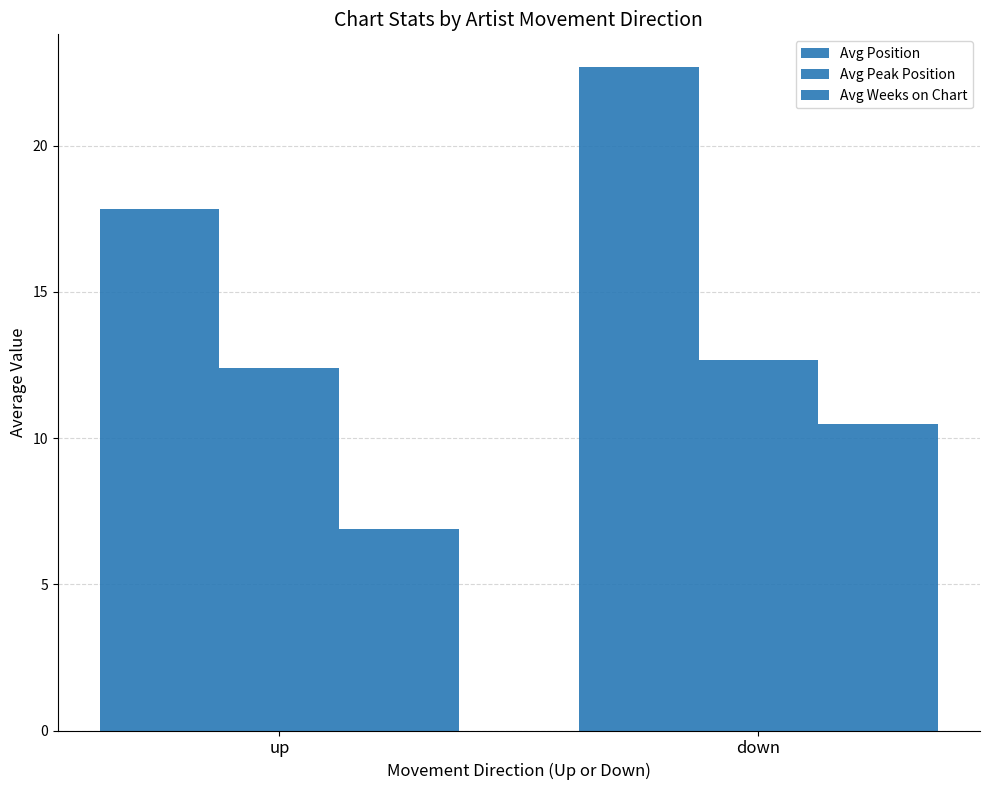

How many categories are shown in the chart?

2